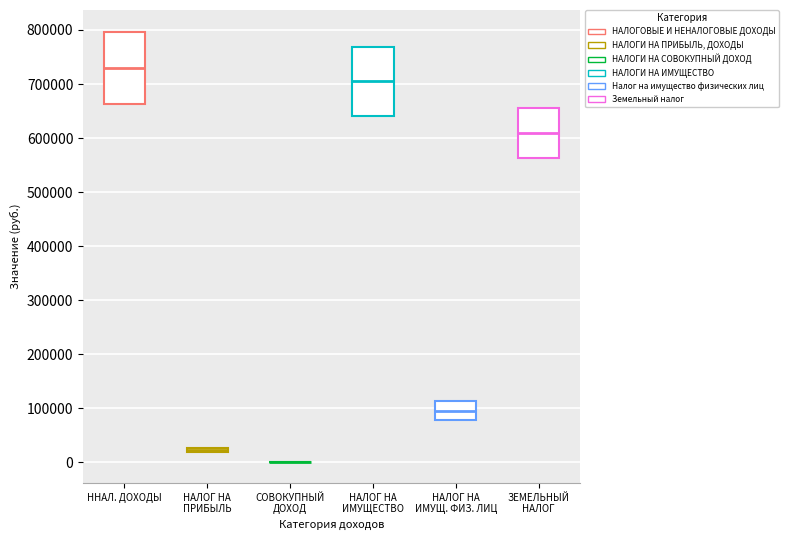

Where is the upper edge of the box for НАЛОГ НА ИМУЩЕСТВО on the y-axis? The values are not printed on the chart, so give them approximately, as read against the axis.

770000